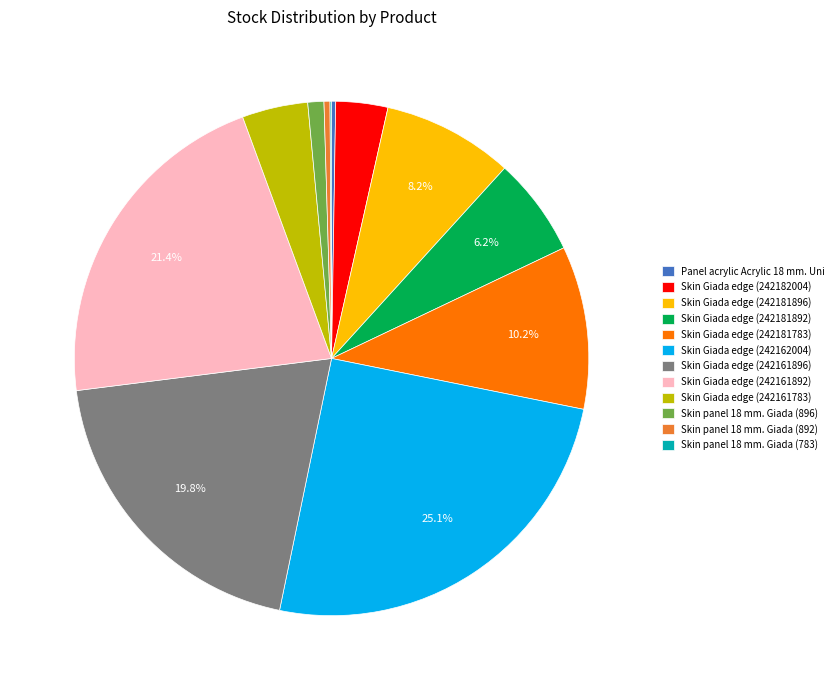

What percentage is NOT represented by Skin Giada edge (242181892)?

93.8%